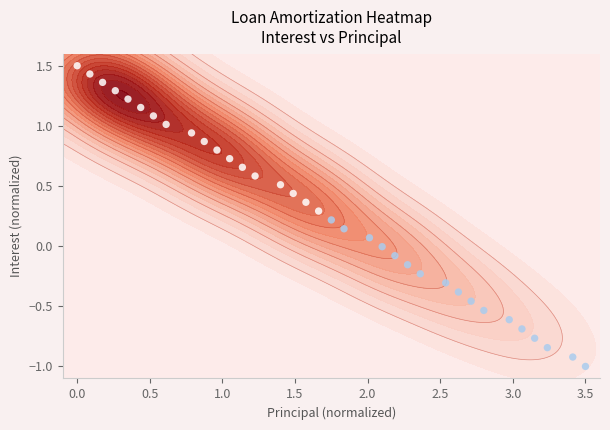

What is the minimum value shown in the chart?

-1.0